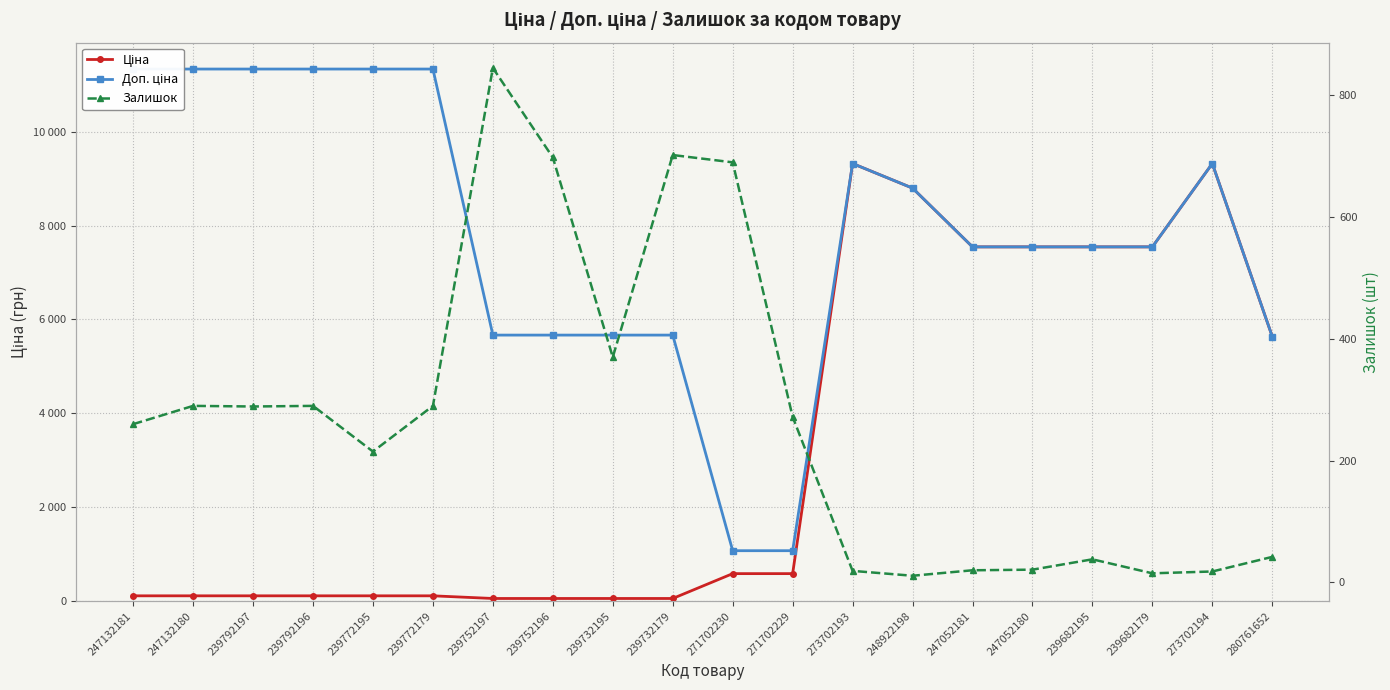

What is the label of the 18th point from the right?

239792197